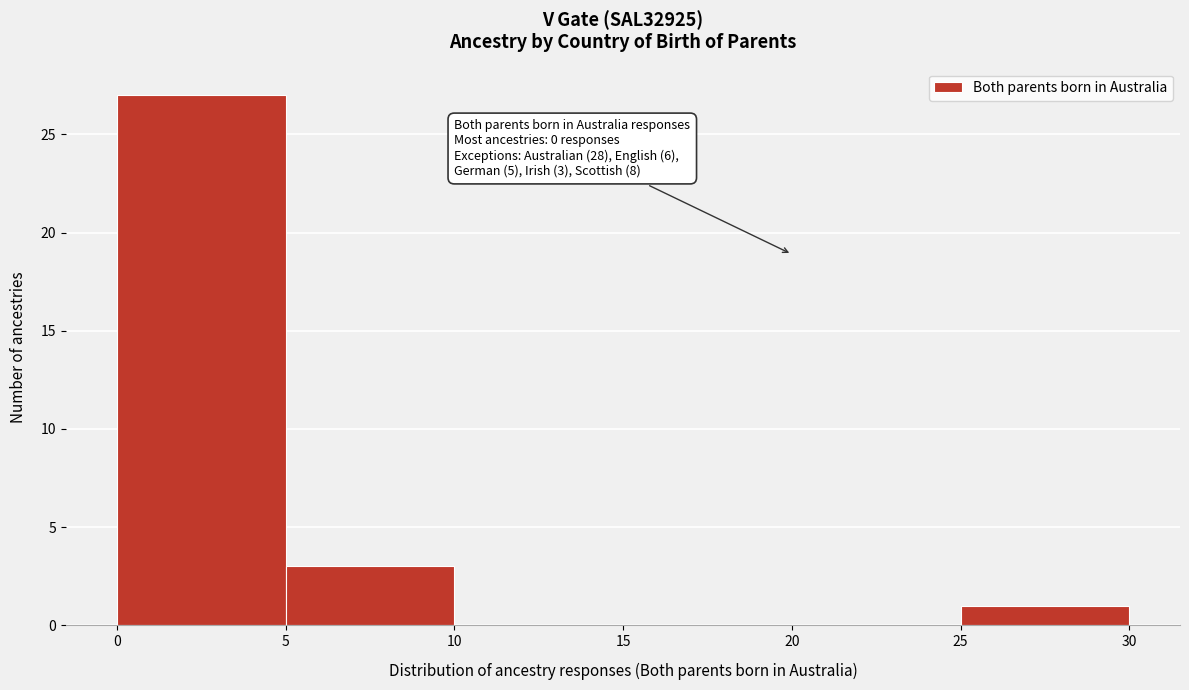

Over which range of the x-axis is the bar tallest?

0 to 5